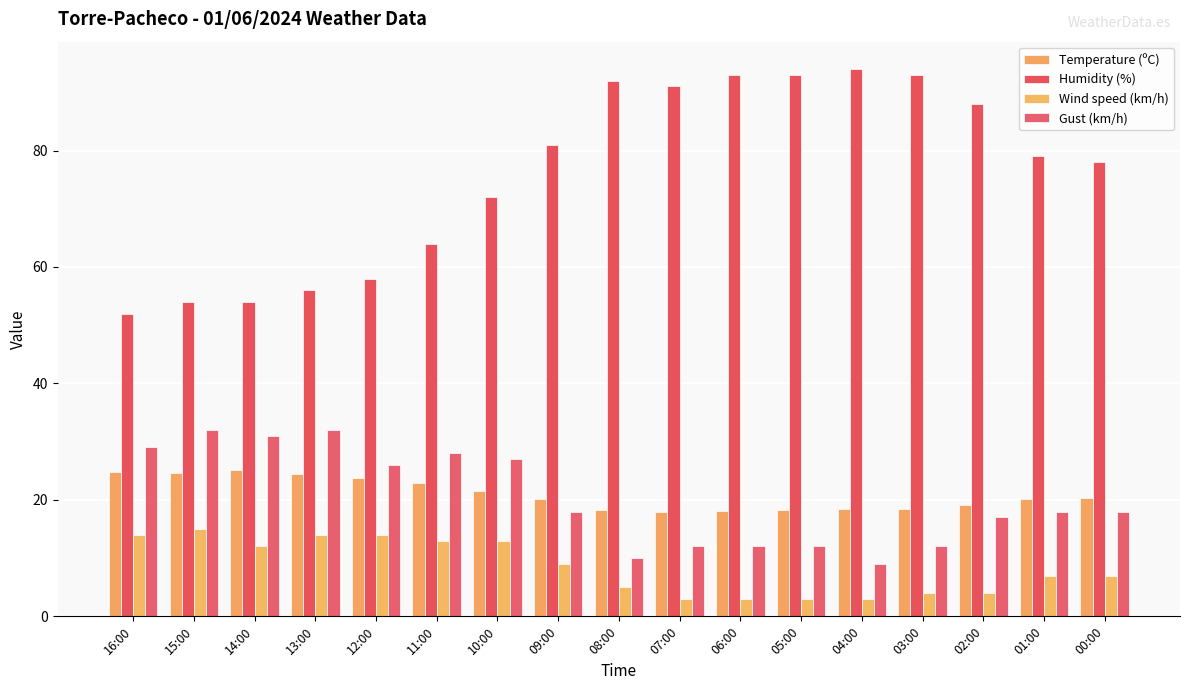

What is the smallest value displayed?

3.0